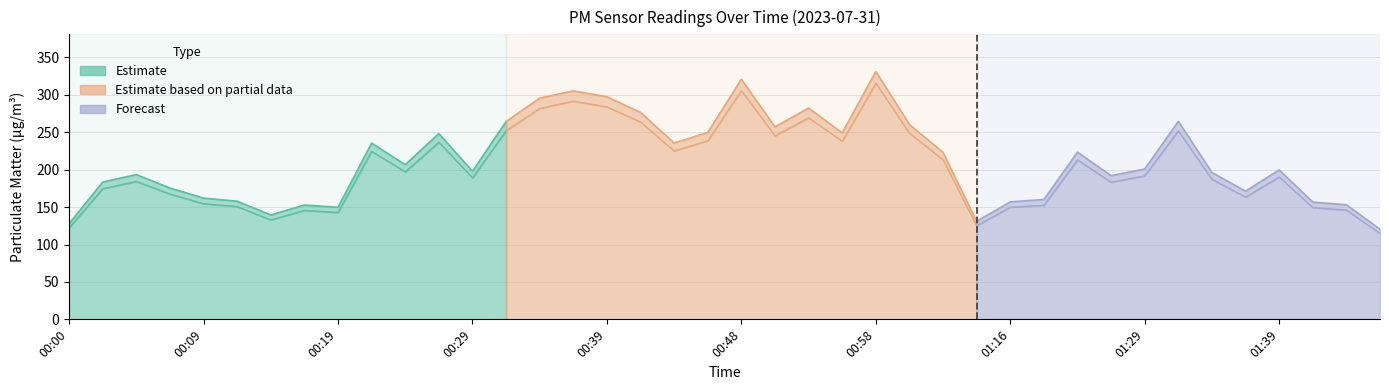

Is the value of P1 at 00:07 greater than the value of P2 at 00:12?

Yes